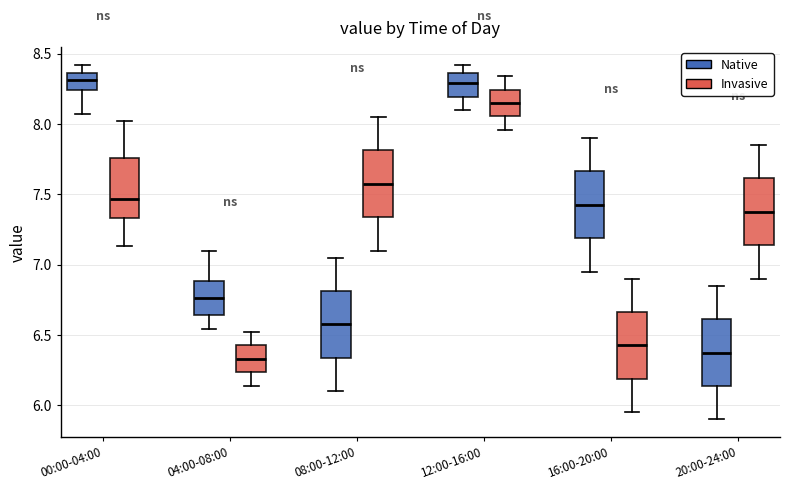

Reading left to right, transcribe this box plot: for each box, give where its median line is, the range the box spans, and where its two whiskers end, as read against the y-axis. The values are not printed on the chart, so give them approximately, as read against the axis.

00:00-04:00 (Native): median 8.30, box 8.25 to 8.35, whiskers 8.05 to 8.40
00:00-04:00 (Invasive): median 7.45, box 7.35 to 7.75, whiskers 7.15 to 8.00
04:00-08:00 (Native): median 6.75, box 6.65 to 6.90, whiskers 6.55 to 7.10
04:00-08:00 (Invasive): median 6.35, box 6.25 to 6.45, whiskers 6.15 to 6.50
08:00-12:00 (Native): median 6.60, box 6.35 to 6.80, whiskers 6.10 to 7.05
08:00-12:00 (Invasive): median 7.60, box 7.35 to 7.80, whiskers 7.10 to 8.05
12:00-16:00 (Native): median 8.30, box 8.20 to 8.35, whiskers 8.10 to 8.40
12:00-16:00 (Invasive): median 8.15, box 8.05 to 8.25, whiskers 7.95 to 8.35
16:00-20:00 (Native): median 7.45, box 7.20 to 7.65, whiskers 6.95 to 7.90
16:00-20:00 (Invasive): median 6.45, box 6.20 to 6.65, whiskers 5.95 to 6.90
20:00-24:00 (Native): median 6.40, box 6.15 to 6.60, whiskers 5.90 to 6.85
20:00-24:00 (Invasive): median 7.40, box 7.15 to 7.60, whiskers 6.90 to 7.85